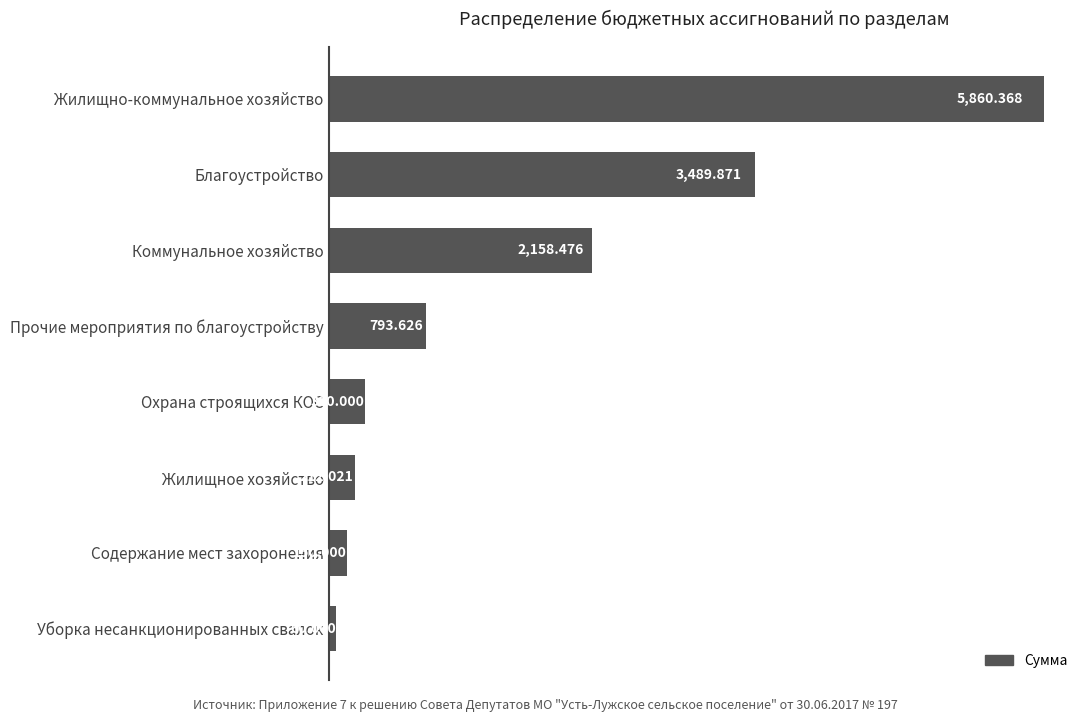

Which category has the lowest value across all series?

Уборка несанкционированных свалок